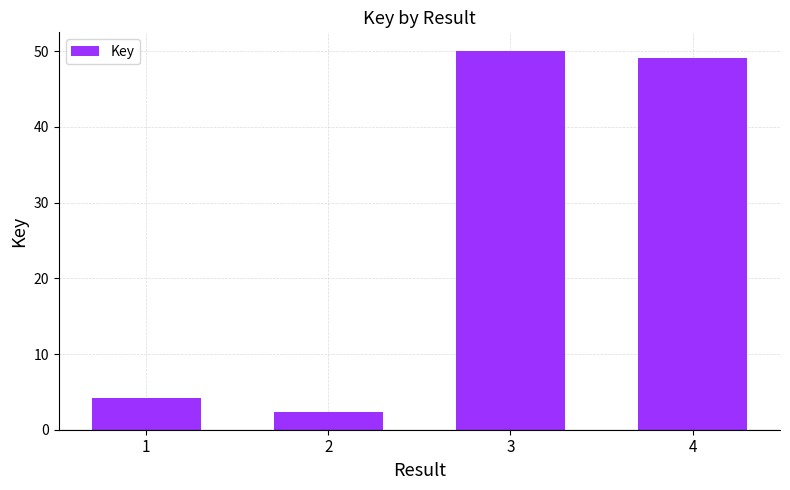

The value at 4 is 21.4. True or false?

False